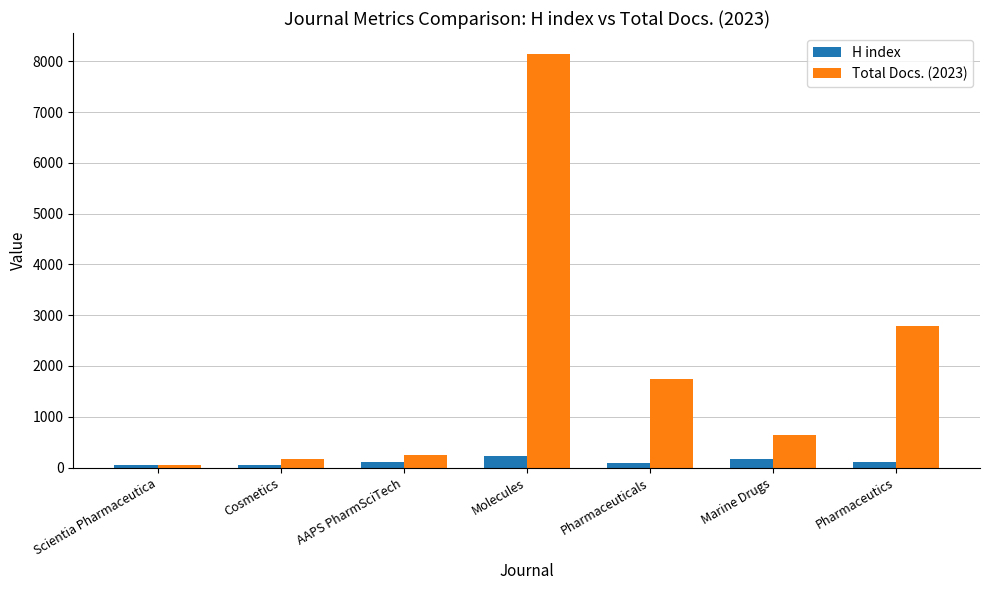

What is the difference between the highest and lowest values at Molecules?

7922